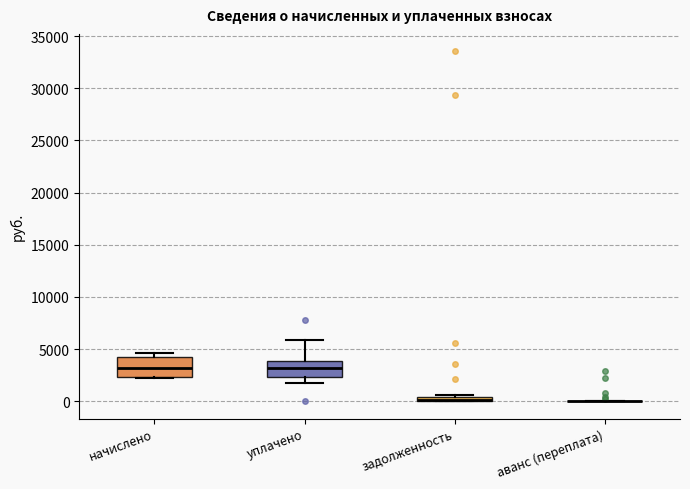

Where is the upper edge of the box for начислено on the y-axis? The values are not printed on the chart, so give them approximately, as read against the axis.

4500